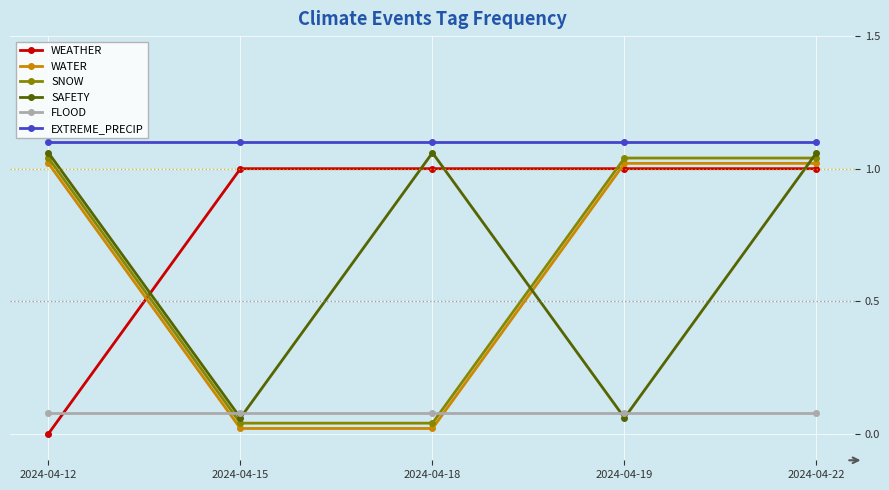

Which series has the largest total across all categories?

EXTREME_PRECIP